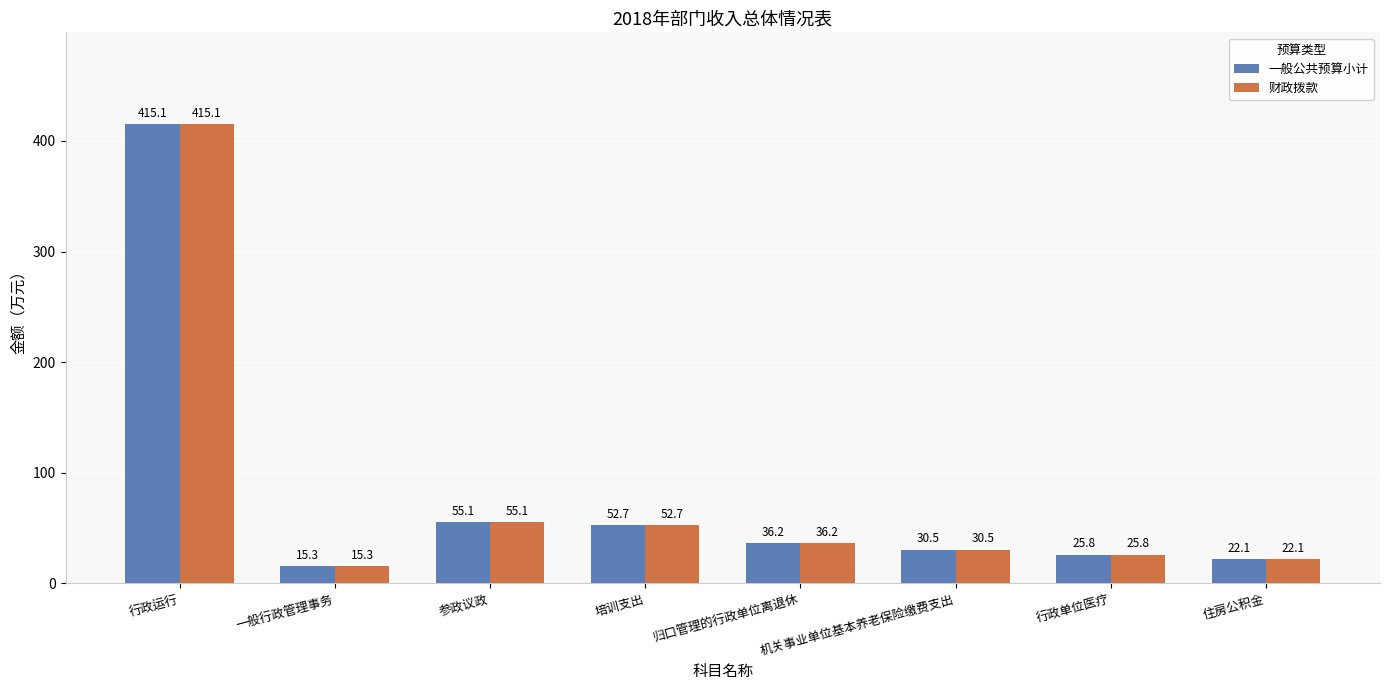

The 财政拨款 series shows 15.3 at 一般行政管理事务. True or false?

True